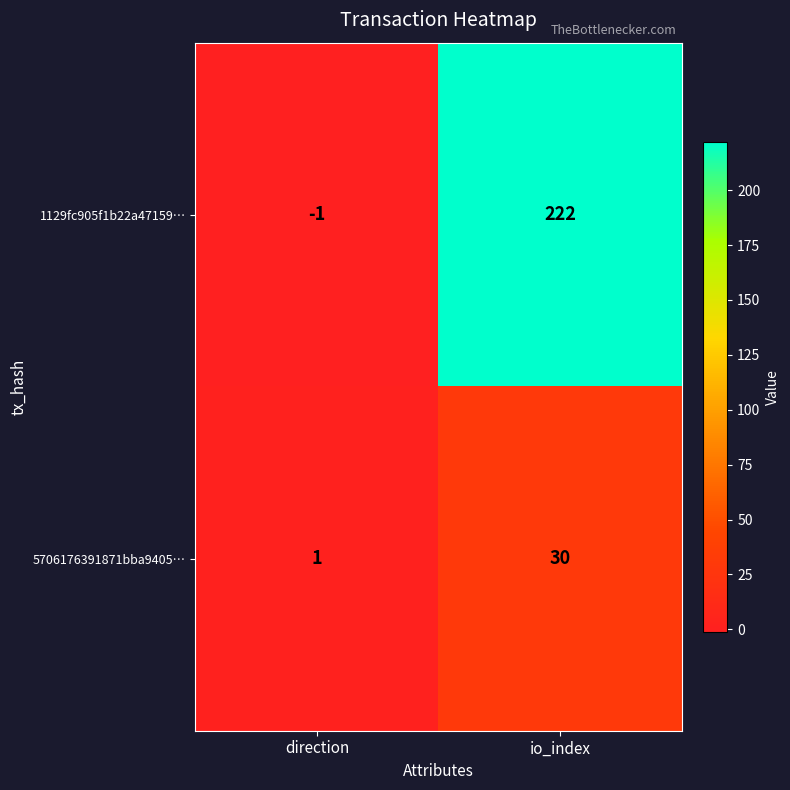

What is the spread (max minus min) of values at direction?

2